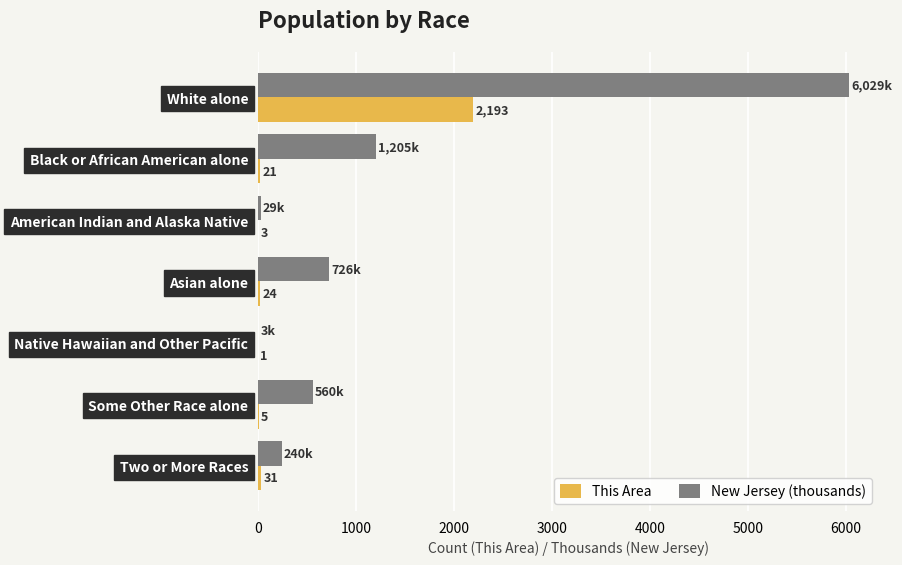

Which series changed the most between White alone and Black or African American alone?

New Jersey (thousands)